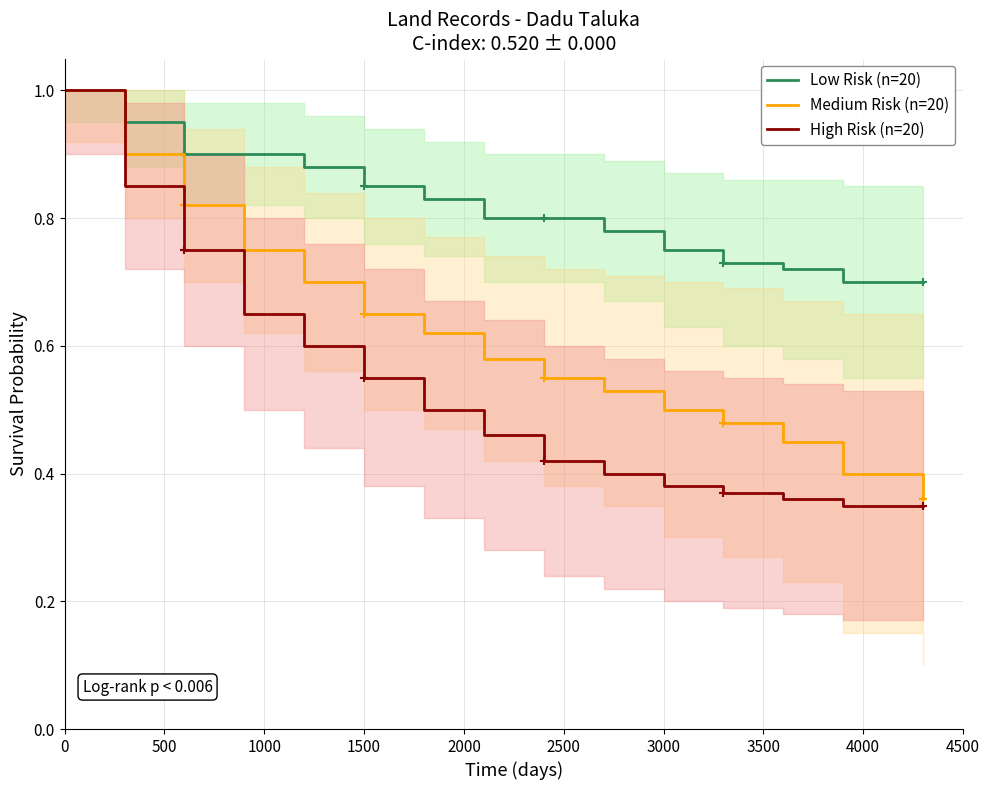

Which series has the widest spread of values?

High Risk (n=20)